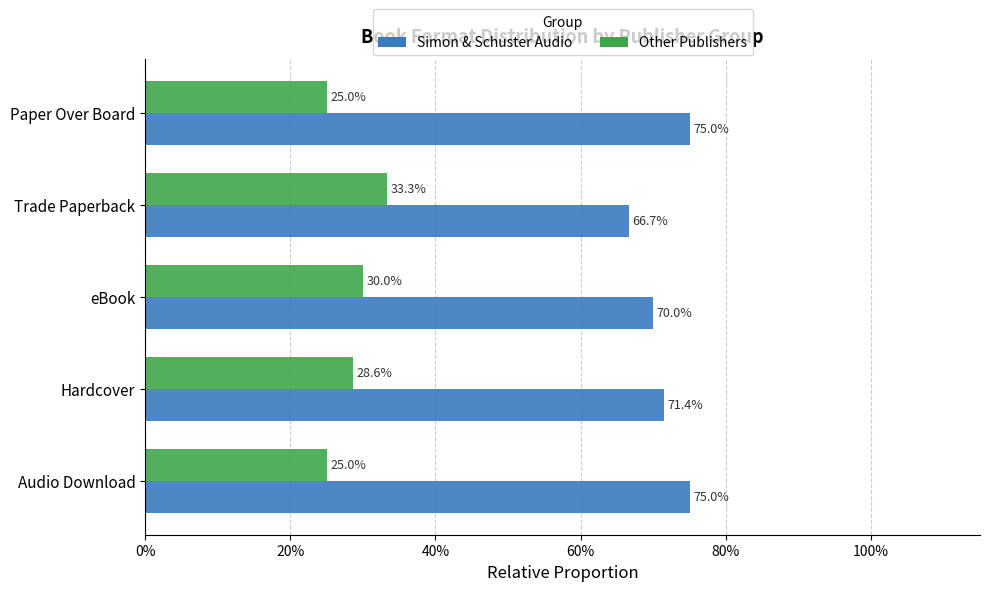

What is the difference between the maximum and minimum values in the Simon & Schuster Audio series?

0.1